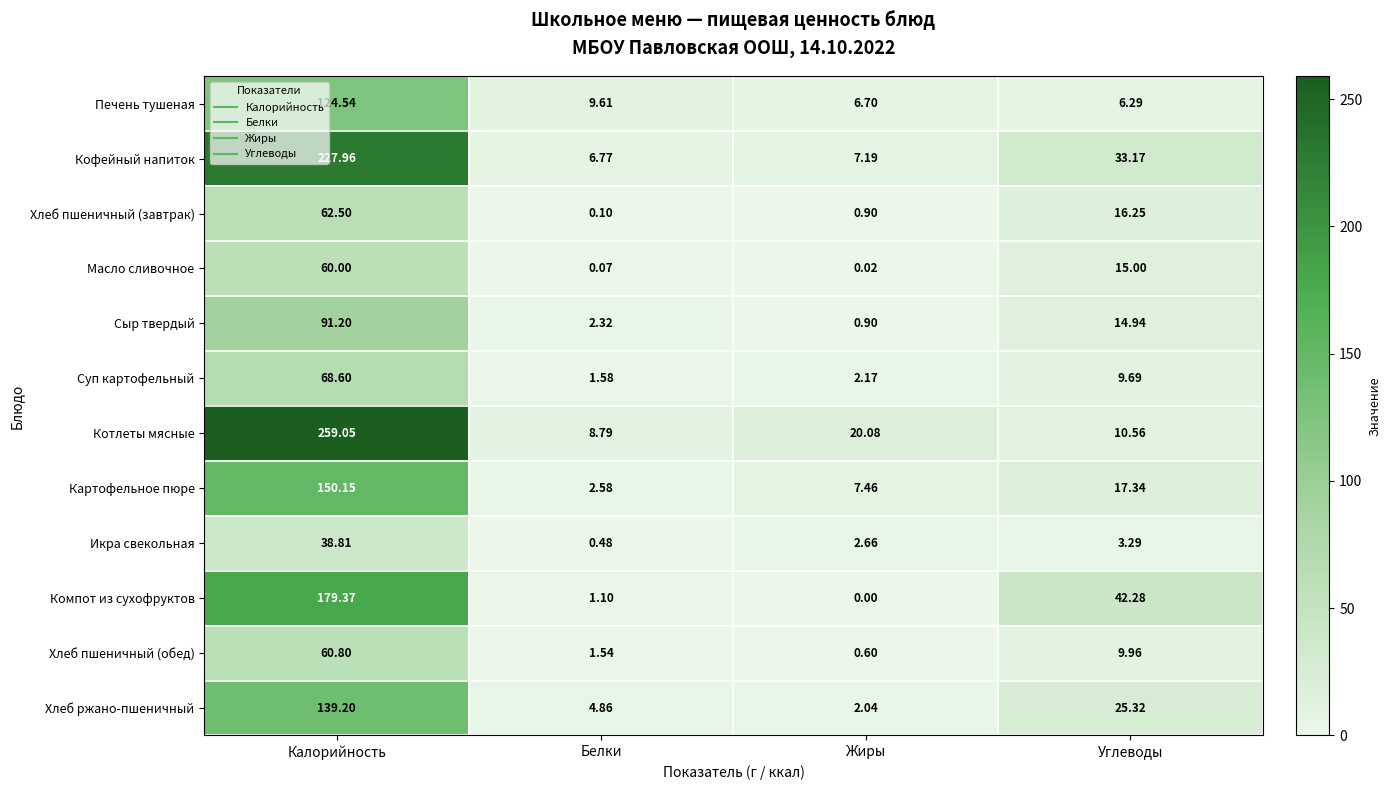

Which series changed the most between Белки and Углеводы?

Компот из сухофруктов